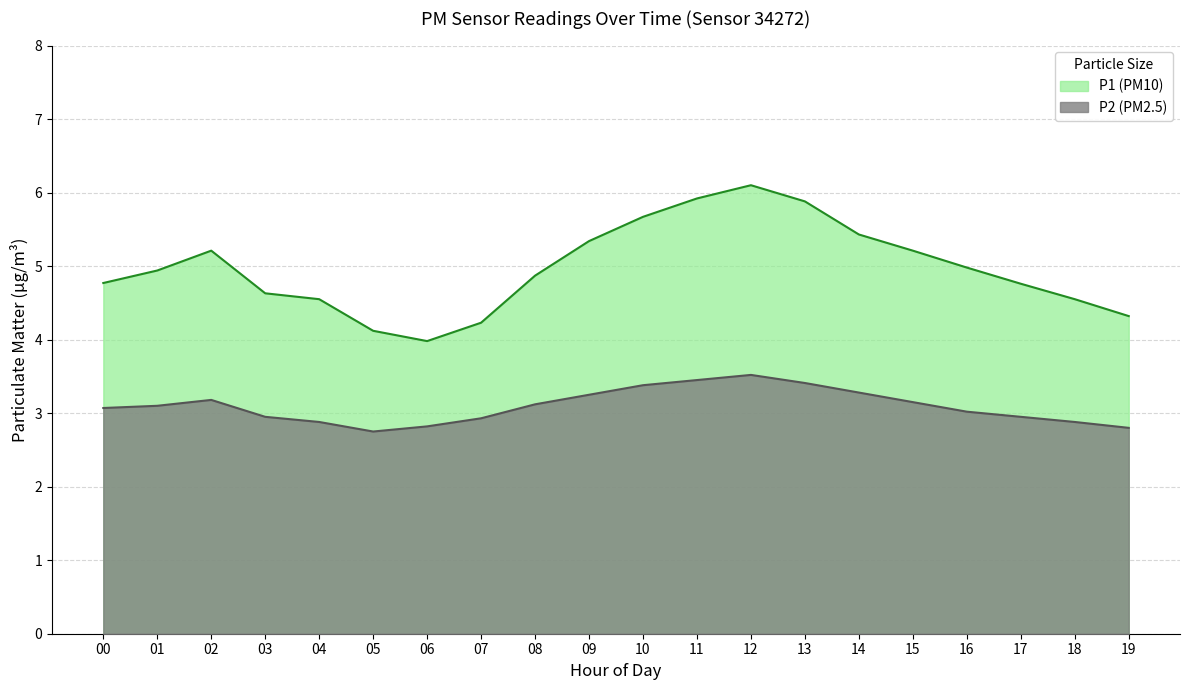

Which category has the highest value in the P2 series?

12